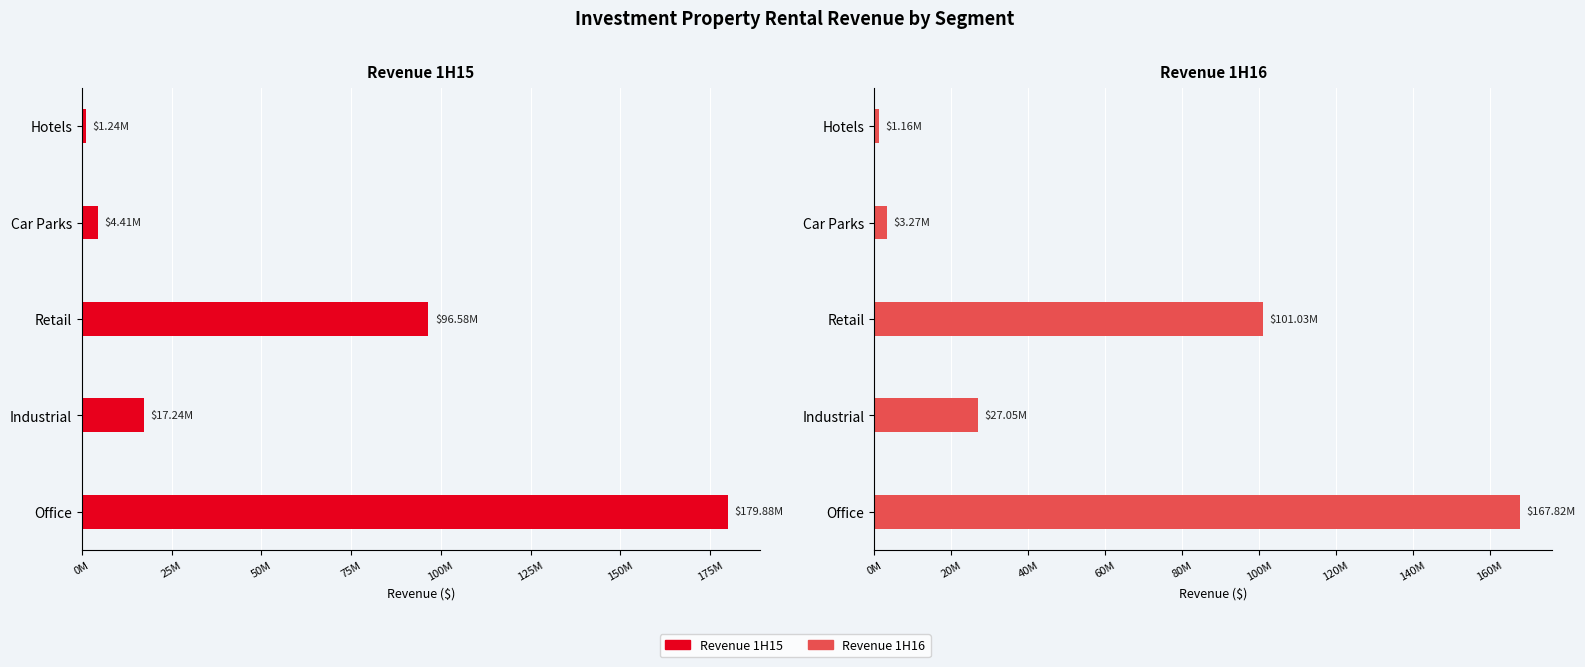

How many values in the Revenue 1H16 series are below 27045258?

2